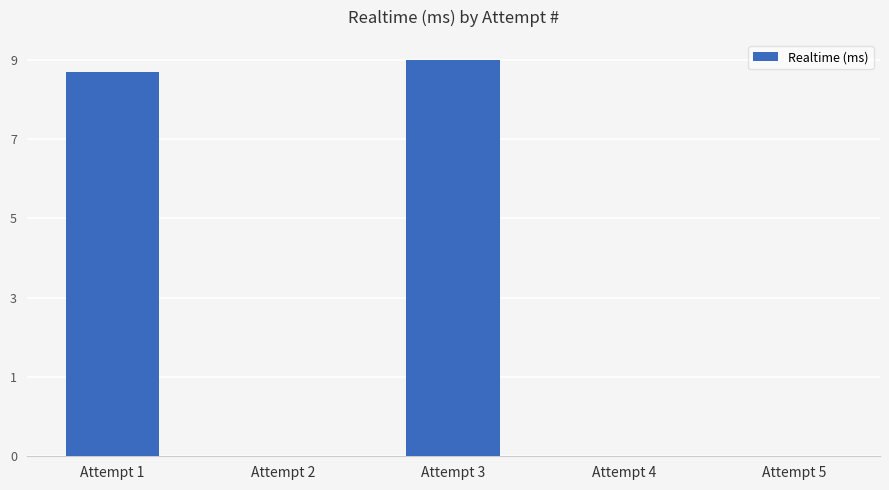

What is the difference between the maximum and minimum values?

9920885